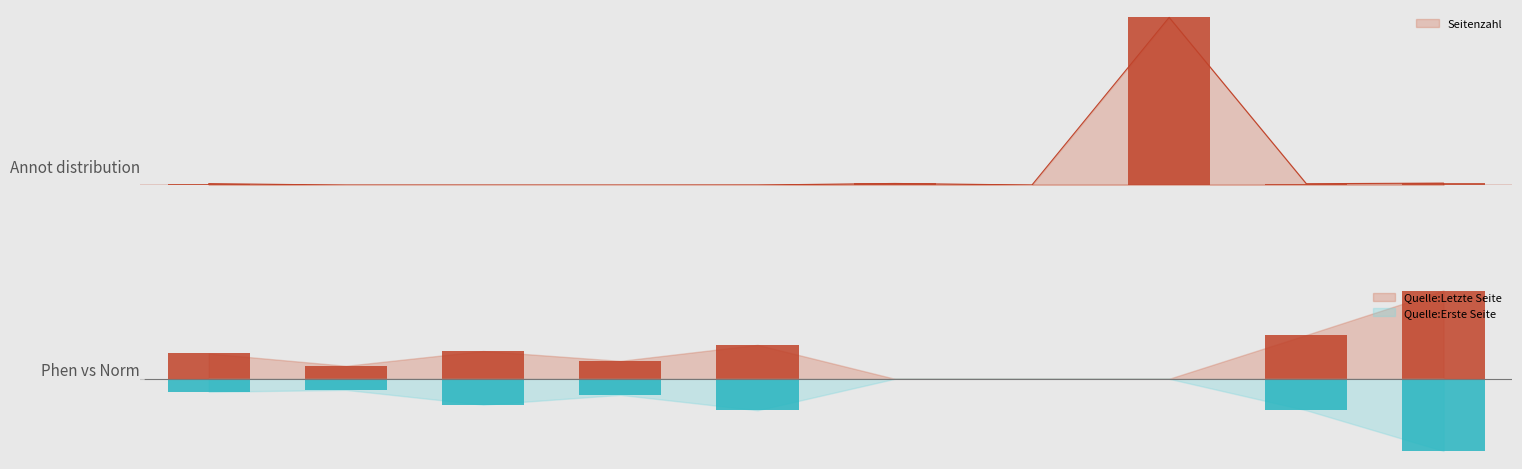

At which label is Quelle:Erste Seite closest to -58?

2011